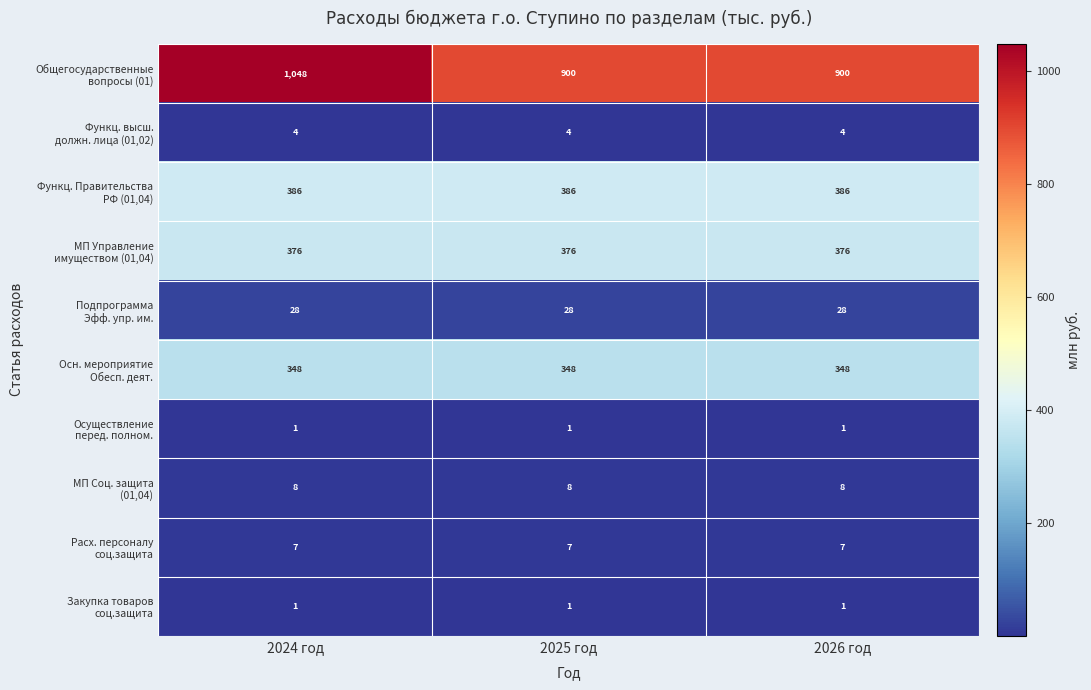

What is the difference between the highest and lowest values at 2024 год?

1047